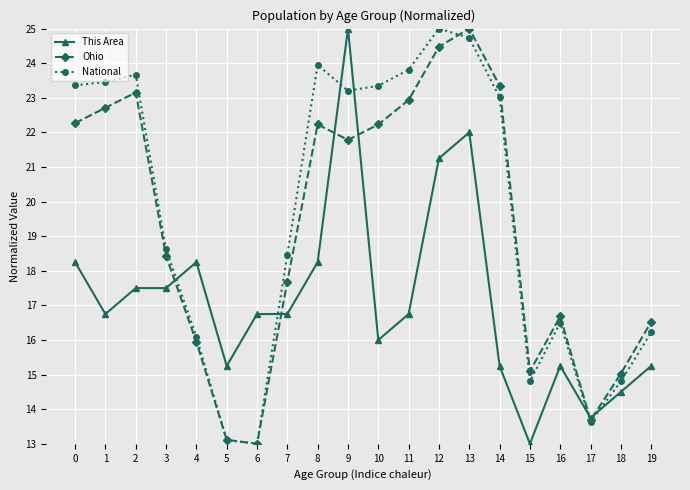

Which series changed the most between 4 and 17?

This Area